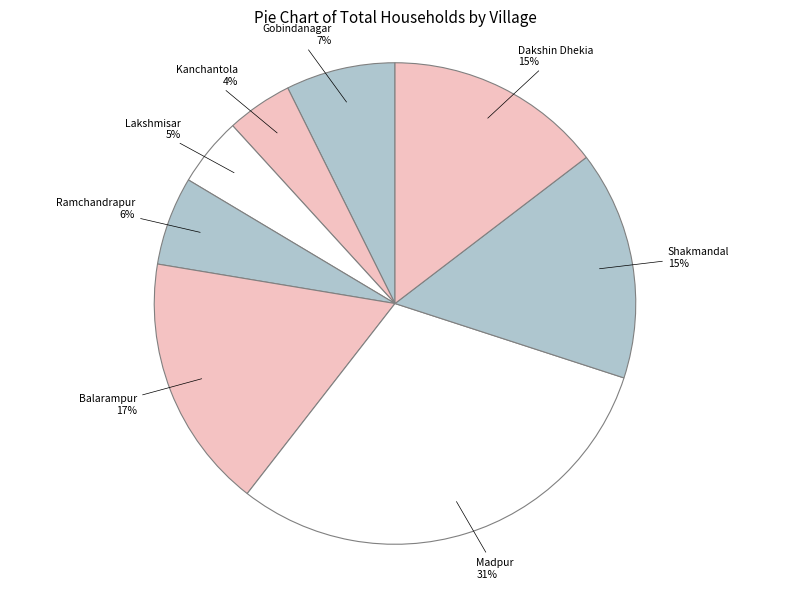

Does any single category account for the majority?

No